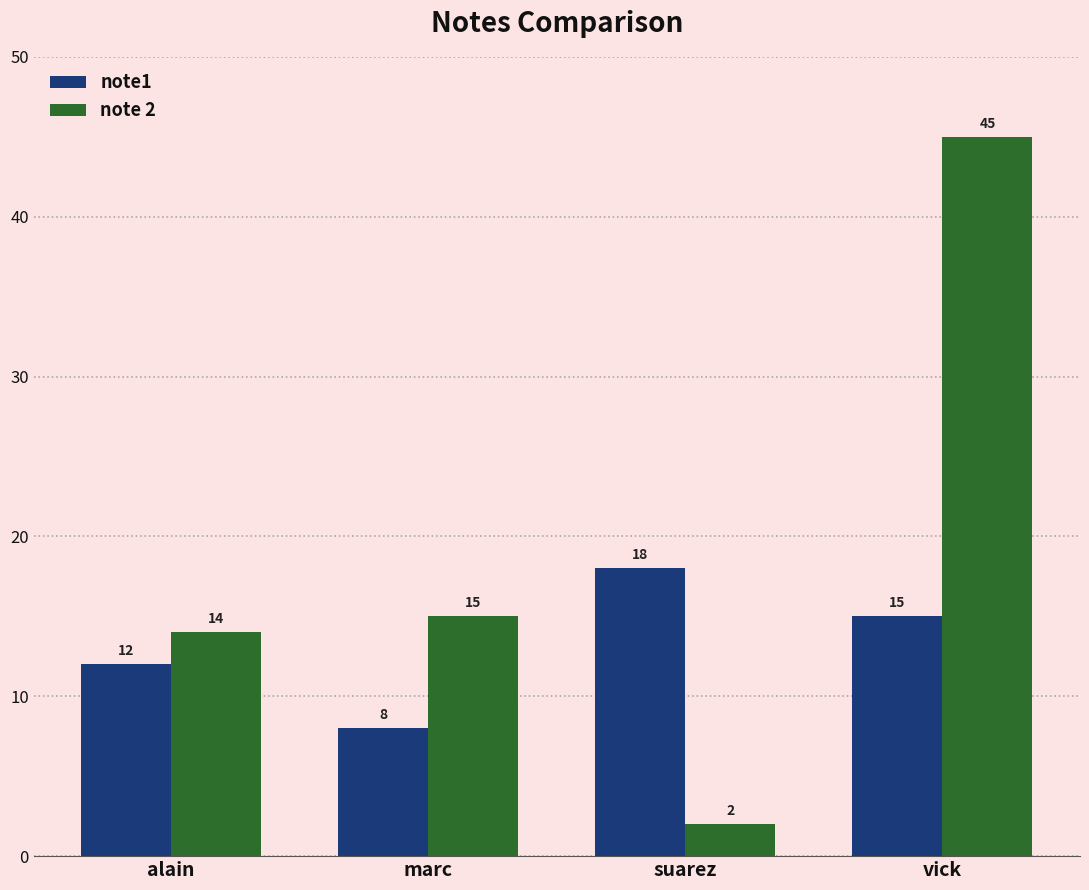

True or false: note 2 has a value of 45 at vick.

True